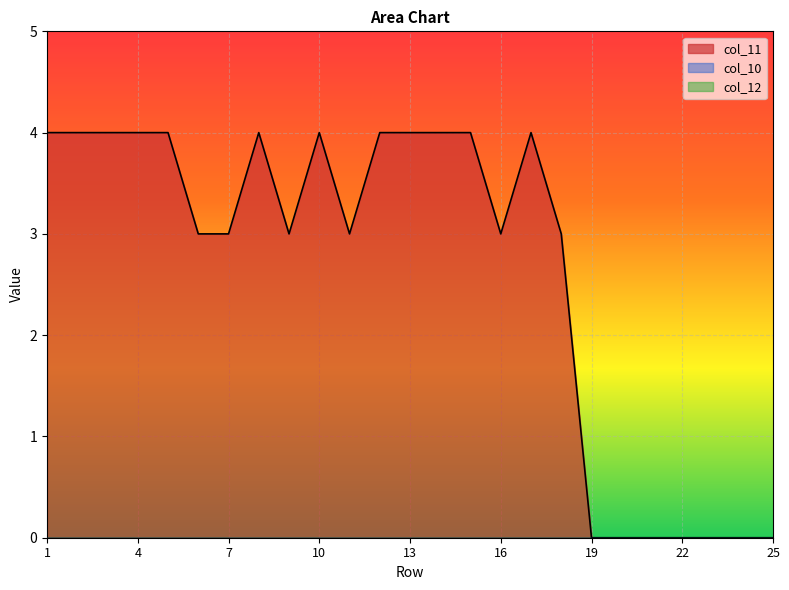

How many interior local peaks does the col_11 series have?

3